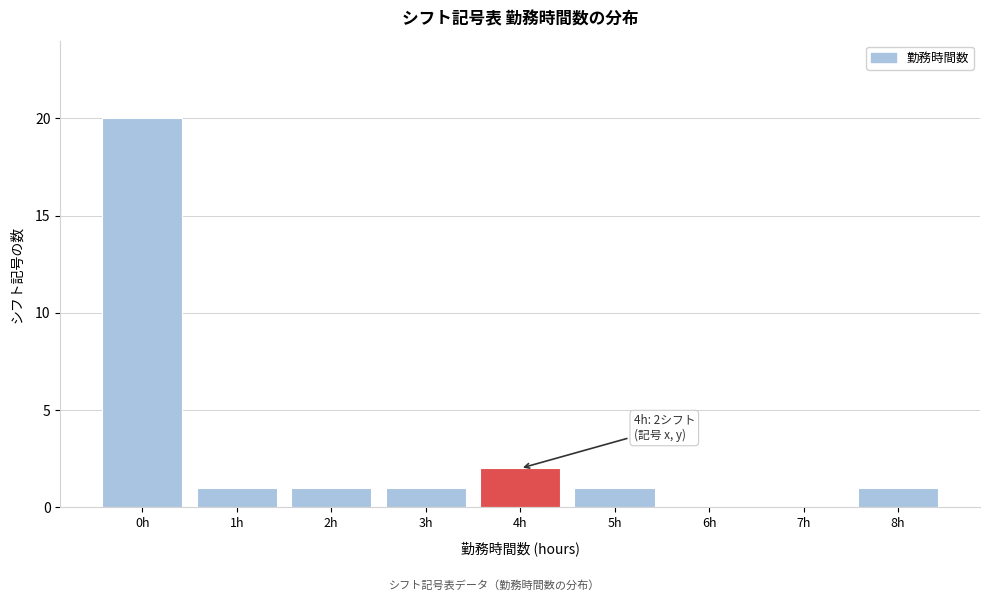

Reading left to right, extract all data points from this chart.

0h=20	1h=1	2h=1	3h=1	4h=2	5h=1	6h=0	7h=0	8h=1